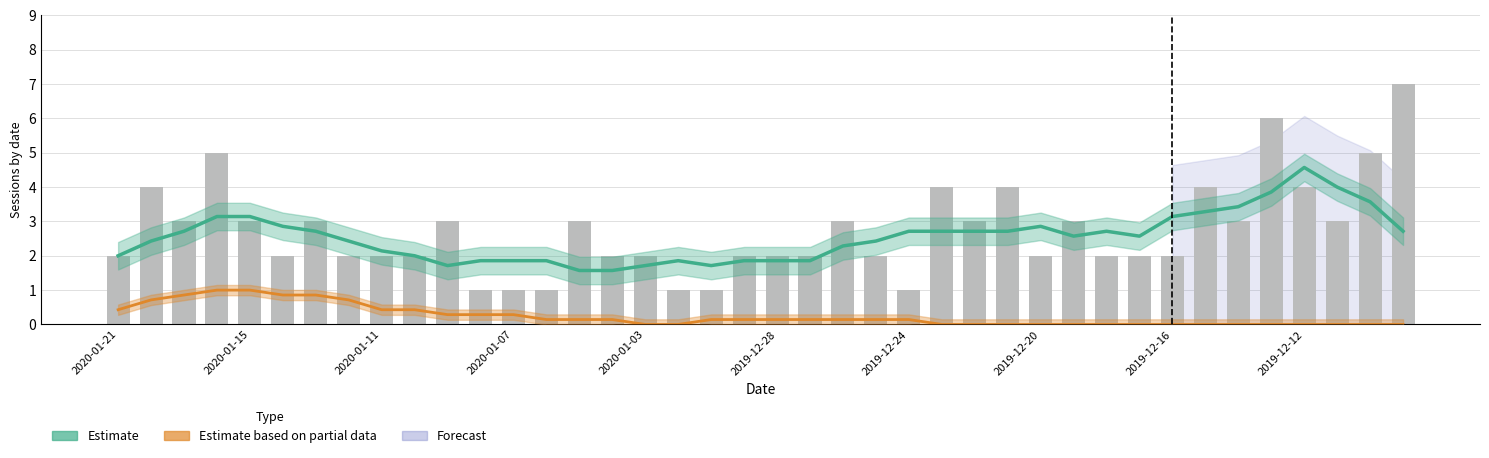

What is the total value across all series at 38?

8.6